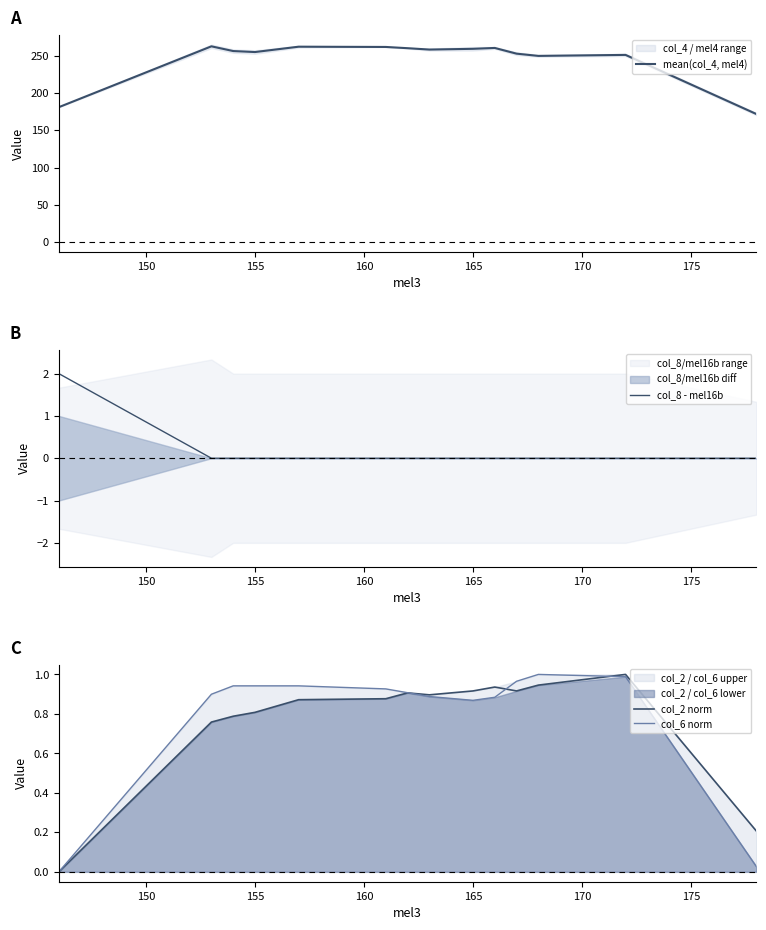

True or false: mean(col_4, mel4) has a value of 255.0 at 155.

True